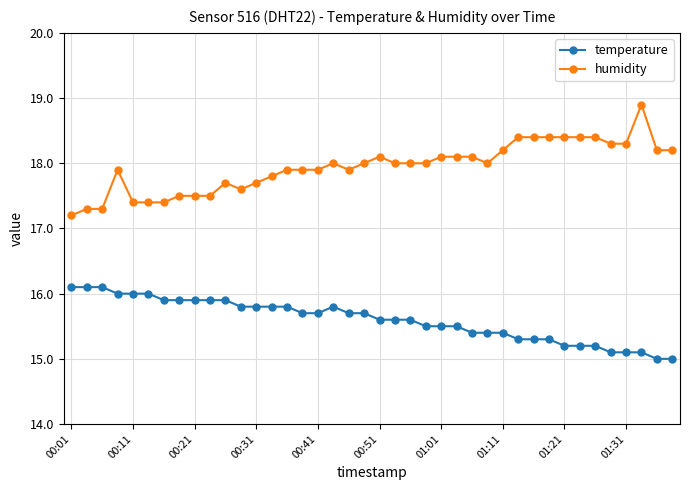

What is the value of the humidity point at the 29th from the left?

18.2